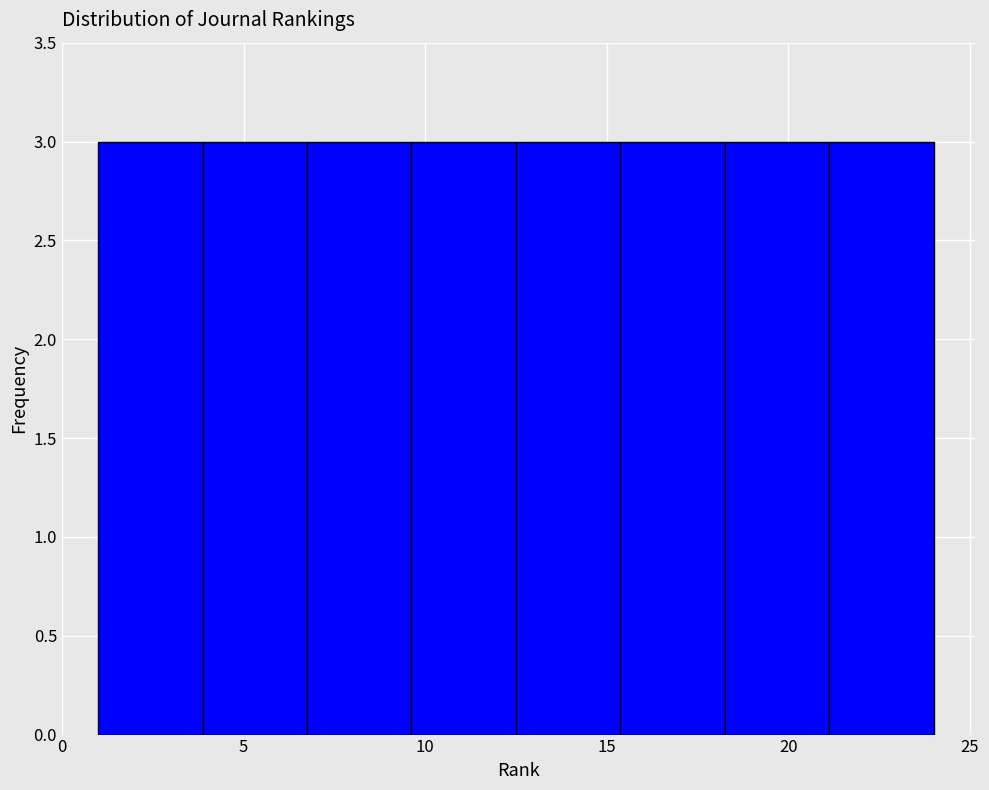

Reading left to right, list every bar in this chart as the range it spans on the x-axis followed by its height. Neither the bar edges nor the heights are printed on the chart, so give them approximately, as read against the axes.

1.0 to 4.0: 3
4.0 to 7.0: 3
7.0 to 9.5: 3
9.5 to 12.5: 3
12.5 to 15.5: 3
15.5 to 18.5: 3
18.5 to 21.0: 3
21.0 to 24.0: 3